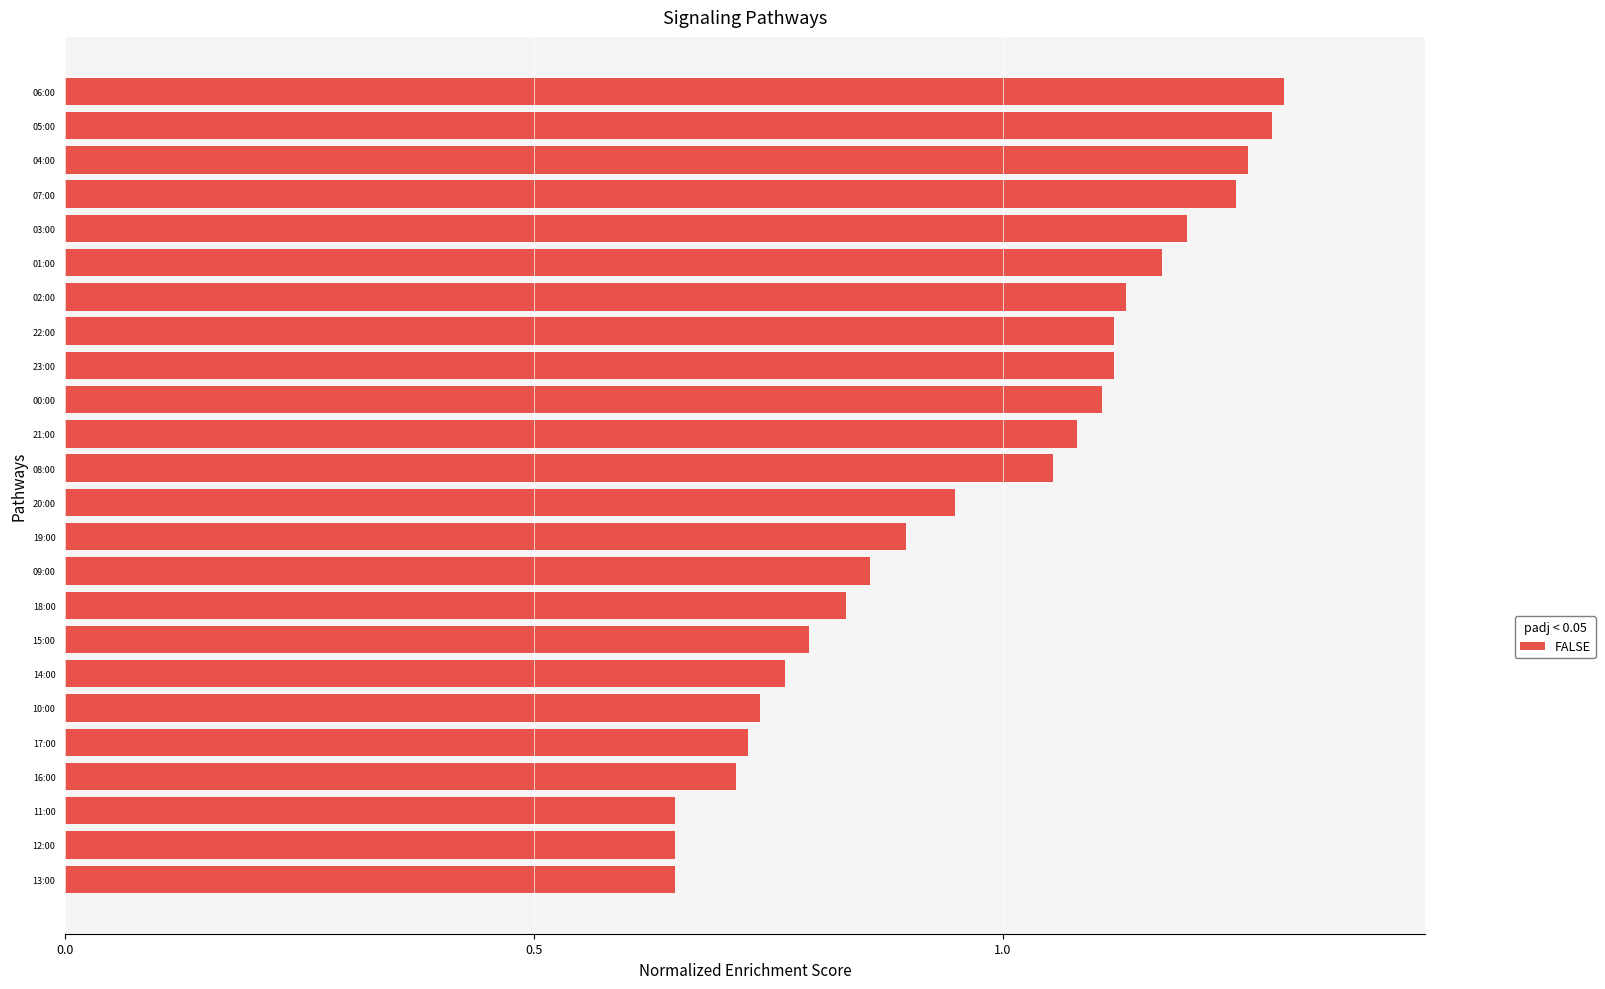

What is the label of the 12th bar from the bottom?

20:00